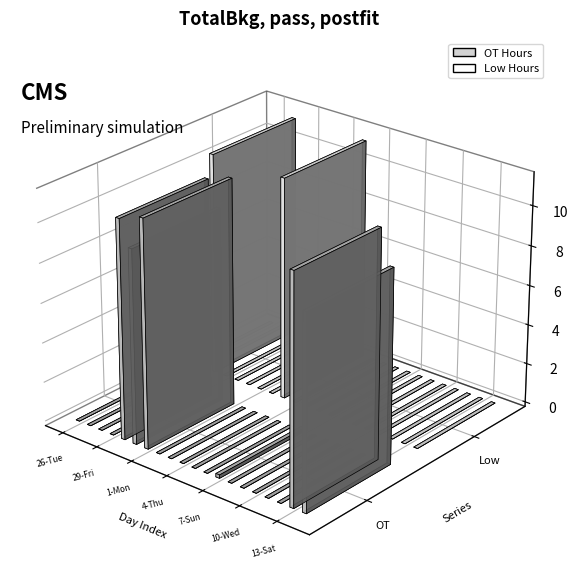

Rank the series by their maximum value, from highest to lowest.

OT Hours, Low Hours